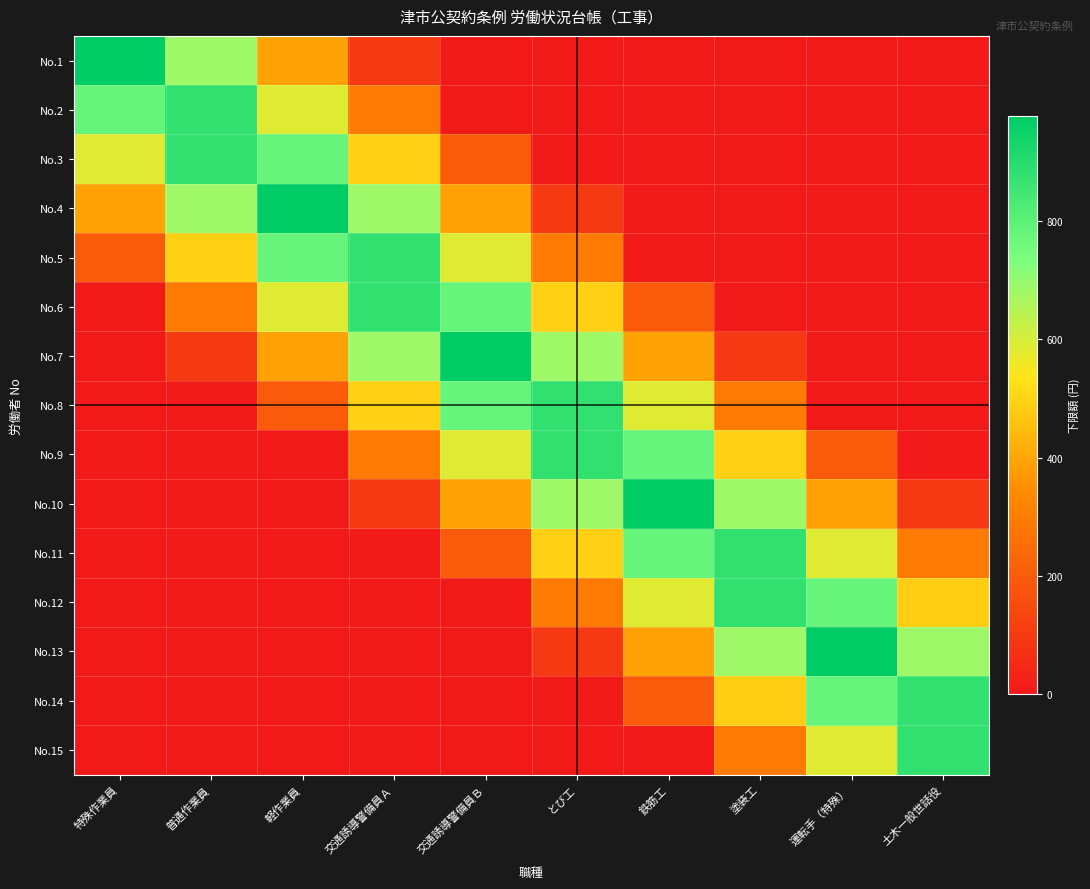

At how many categories does at least one series exceed 254?

10